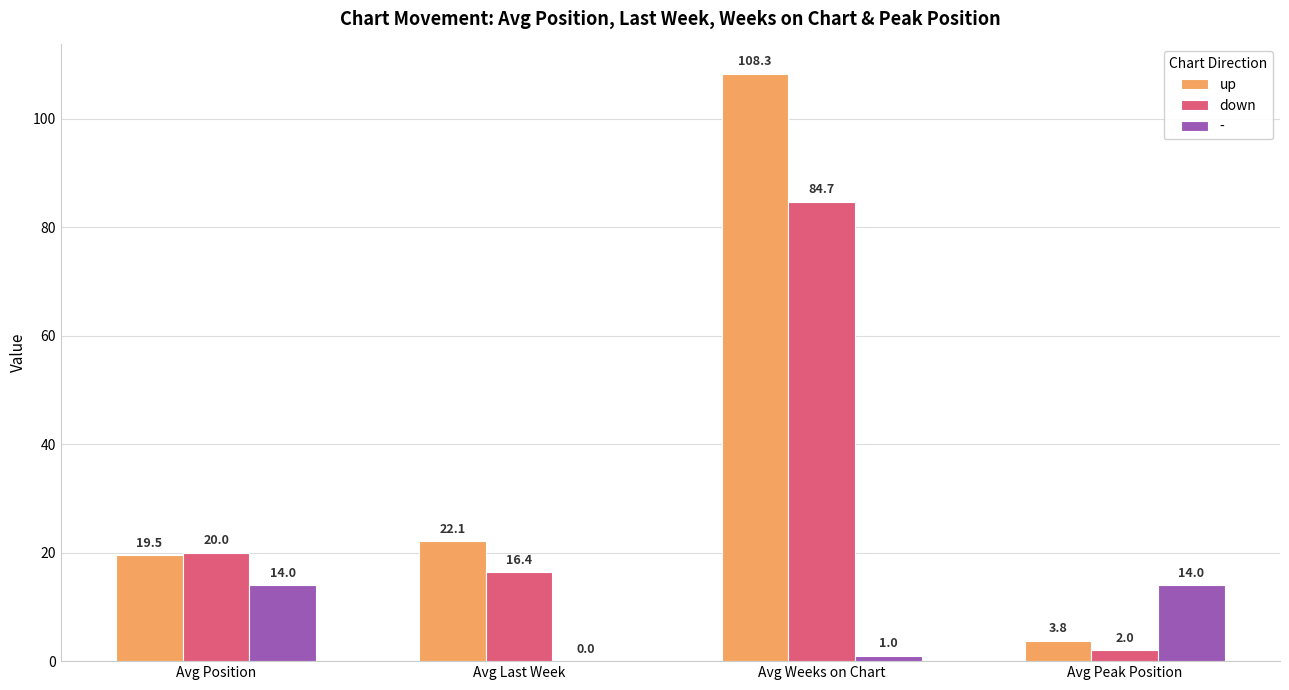

What value does the up series have at Avg Peak Position?

3.8